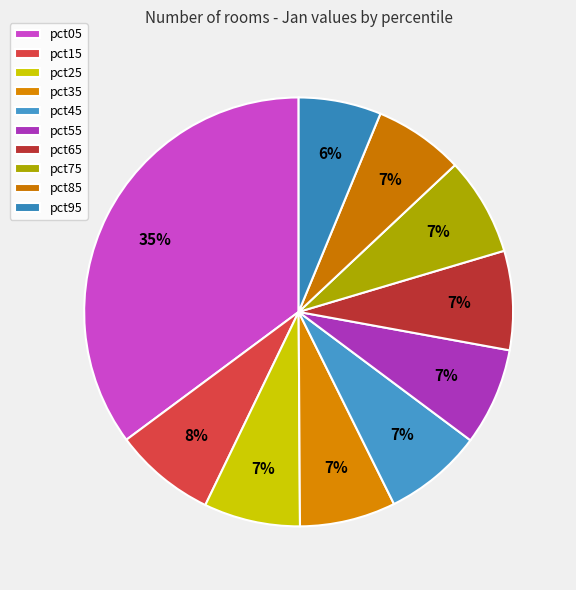

Which category has the biggest portion of the pie?

pct05